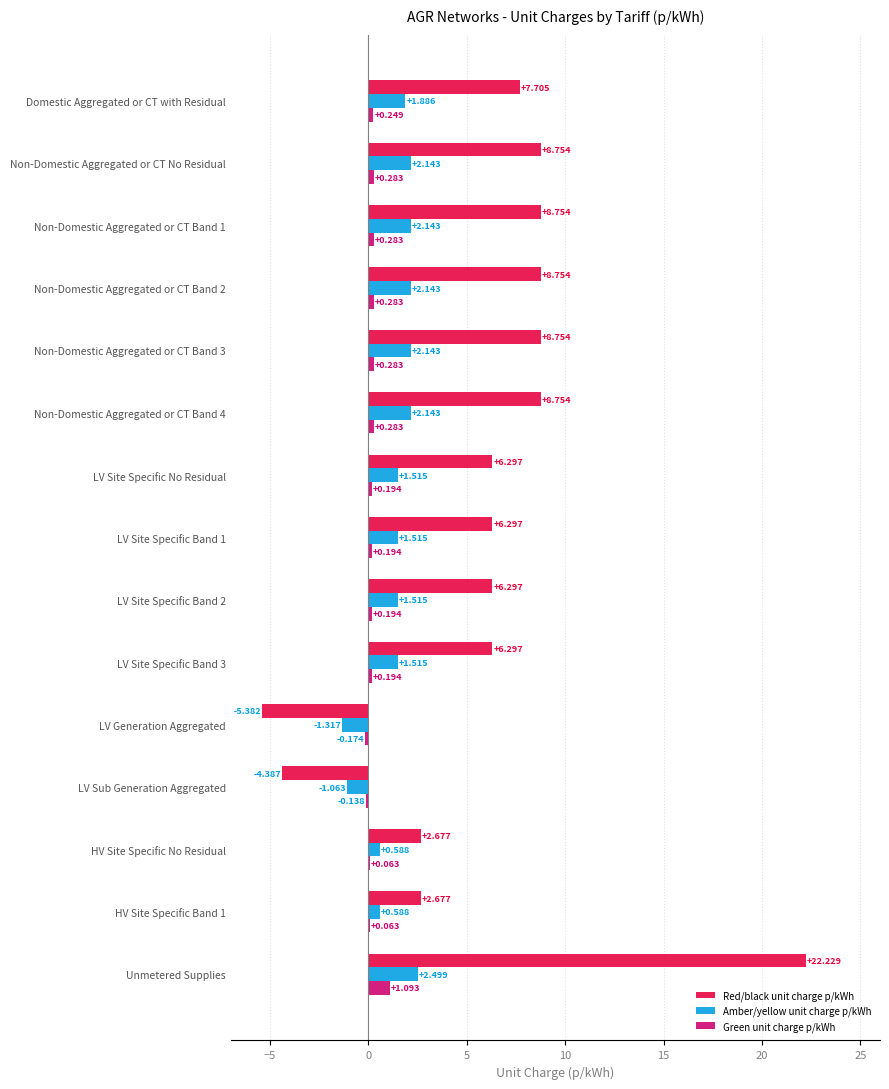

How many values in Green unit charge p/kWh are above zero?

13